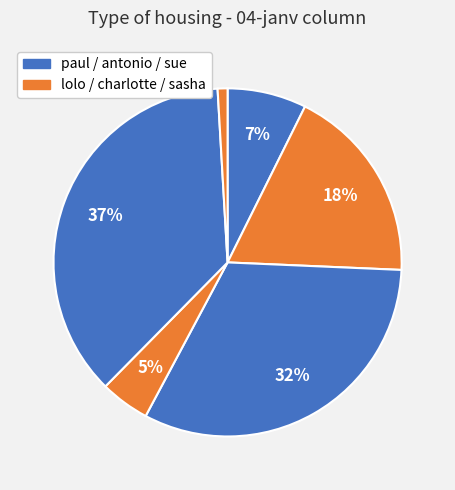

How many segments does this pie chart have?

6